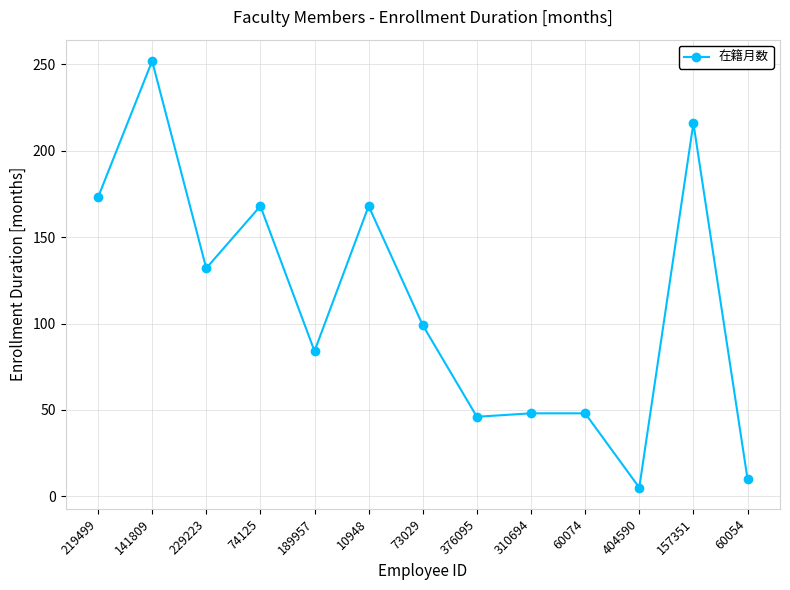

What is the sum of all values?

1449